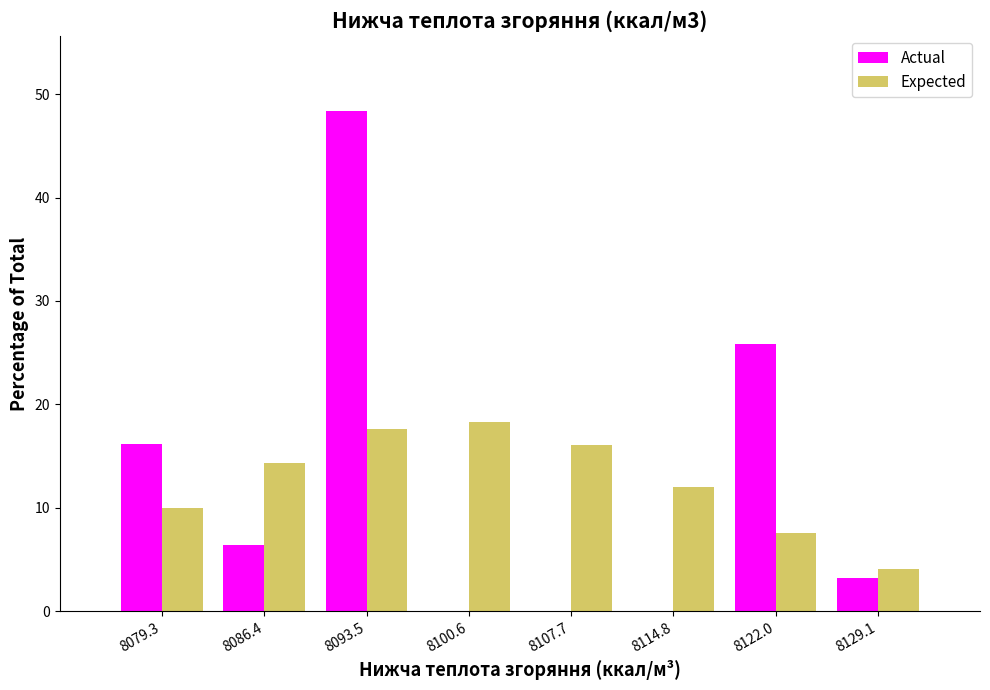

What is the height of the Actual bar covering 8076 to 8083 on the x-axis? Neither the bar edges nor the heights are printed on the chart, so give them approximately, as read against the axes.

16